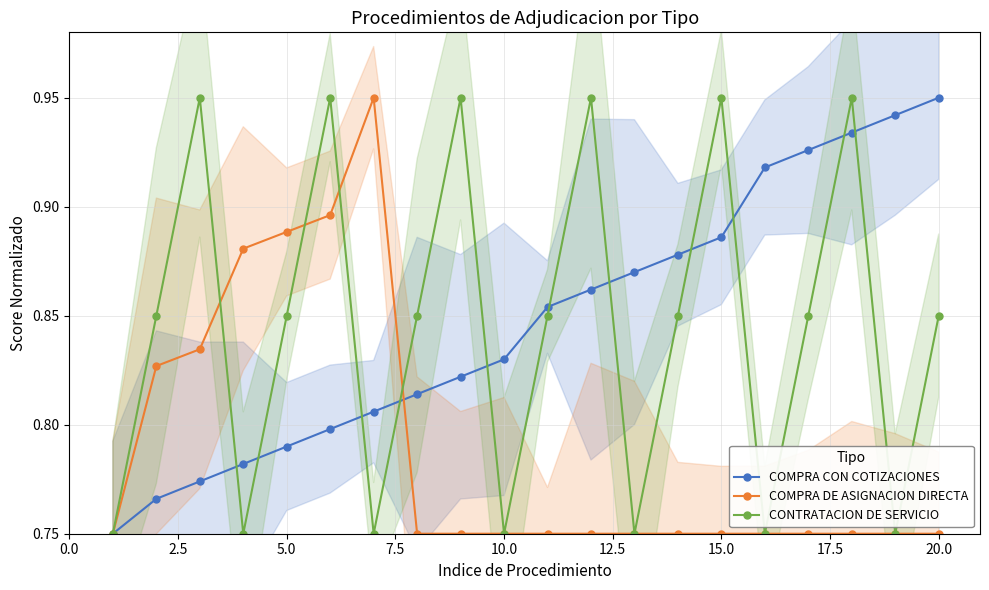

Count the COMPRA CON COTIZACIONES values in the range 0 to 1.

20